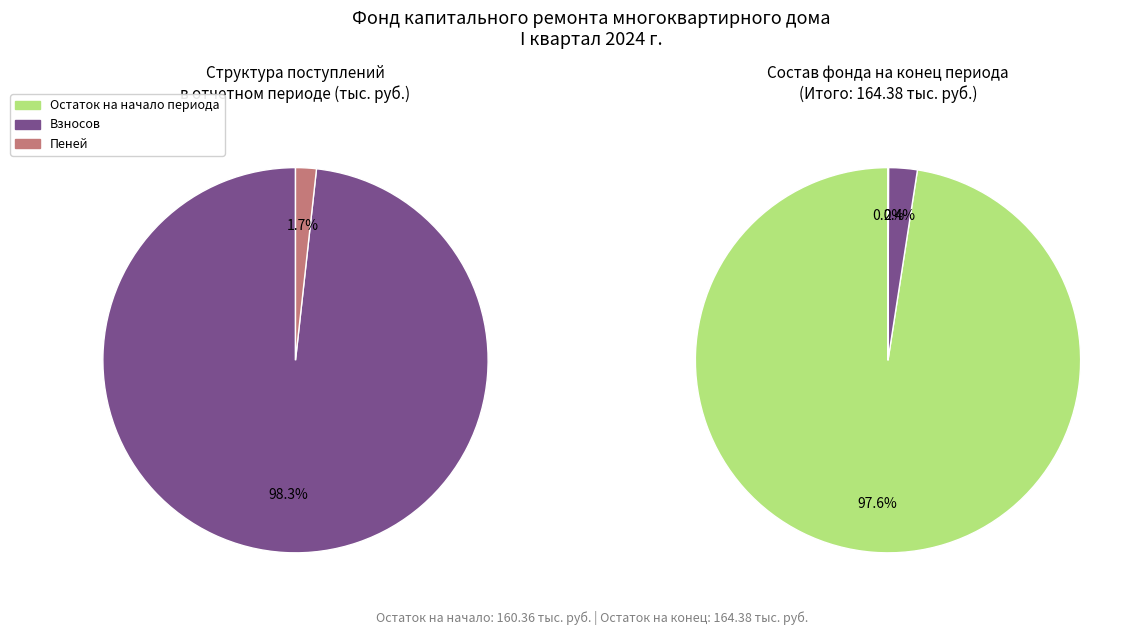

How much of the chart is everything except 3?

100.0%